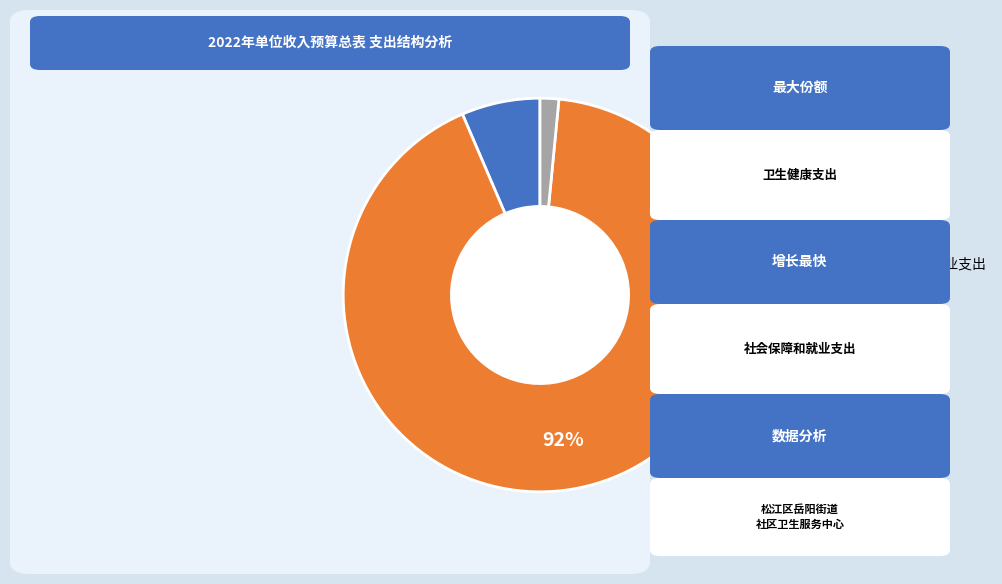

Which slice represents more than half of the pie?

卫生健康支出